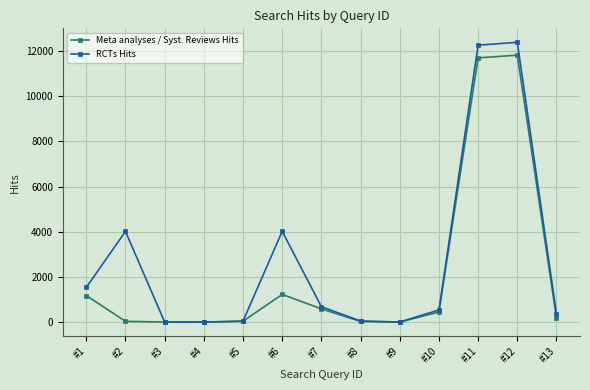

How many categories are shown in the chart?

13